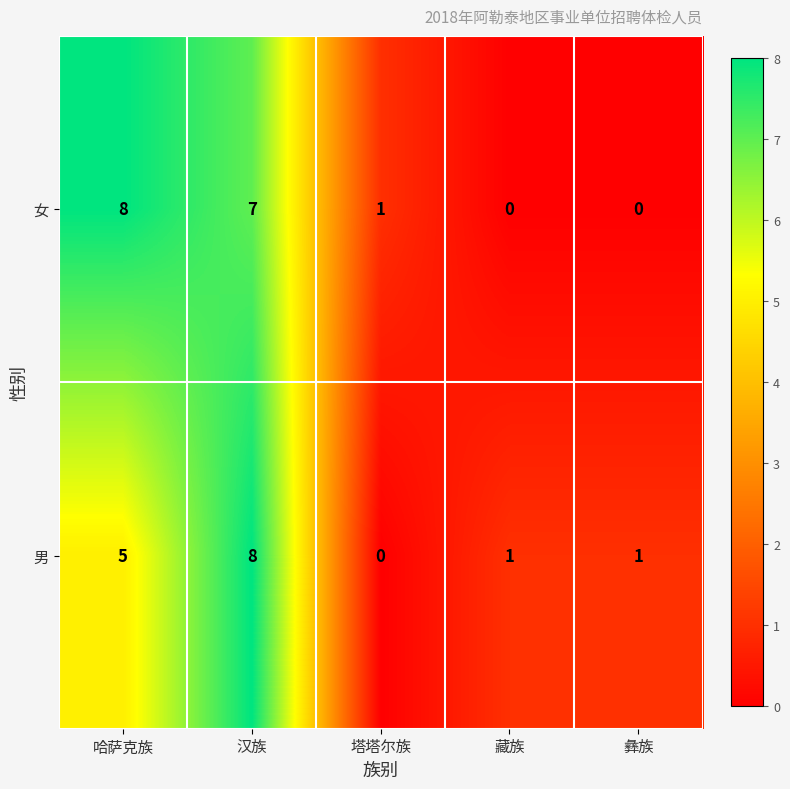

Reading left to right, extract all data points from this chart.

女: 8	7	1	0	0
男: 5	8	0	1	1